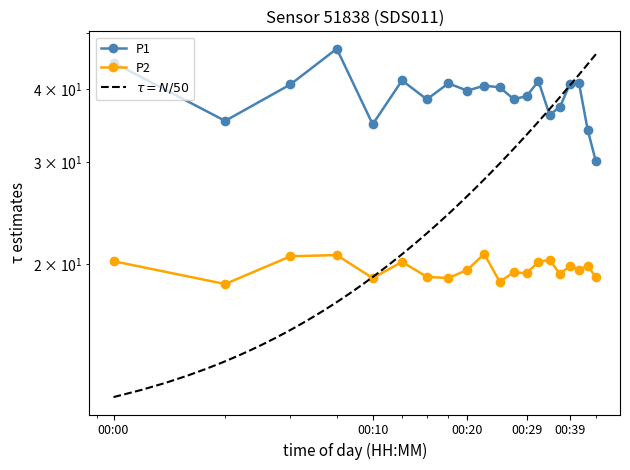

What is the approximate value of P1 at 00:05?

40.8